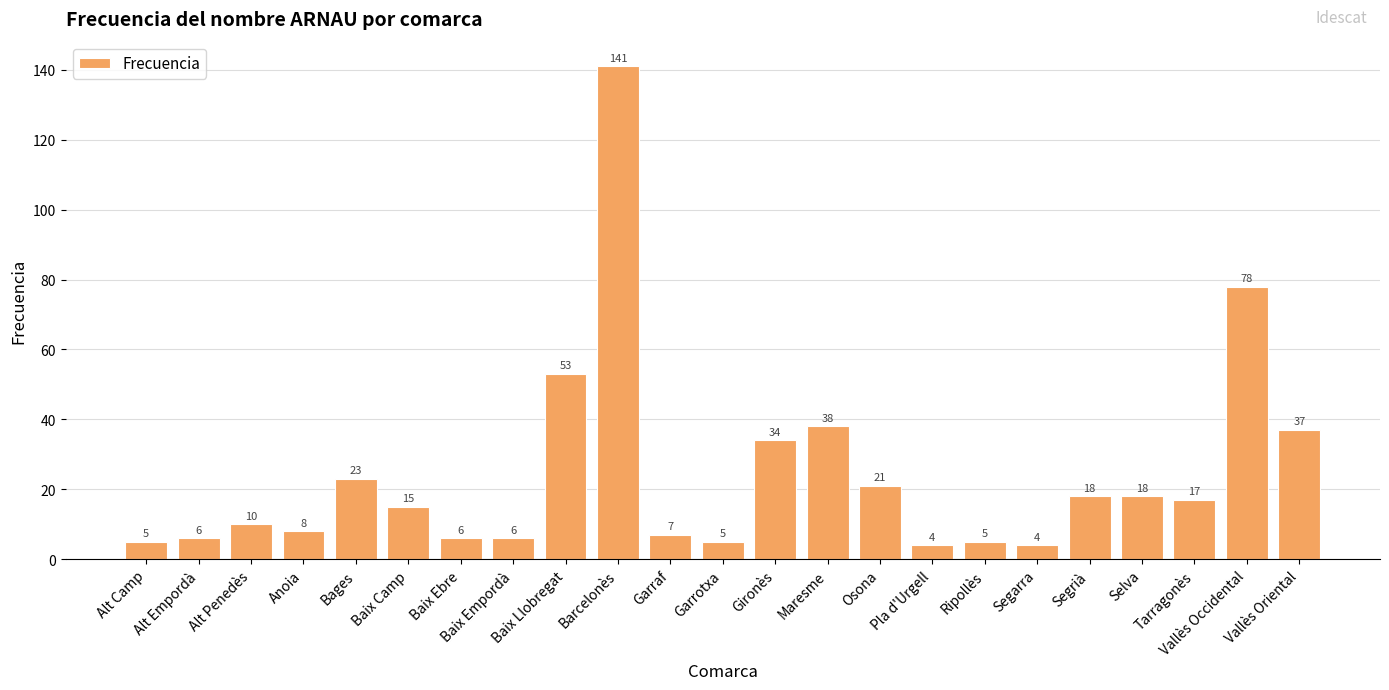

What is the difference between the values at Alt Camp and Alt Penedès?

5